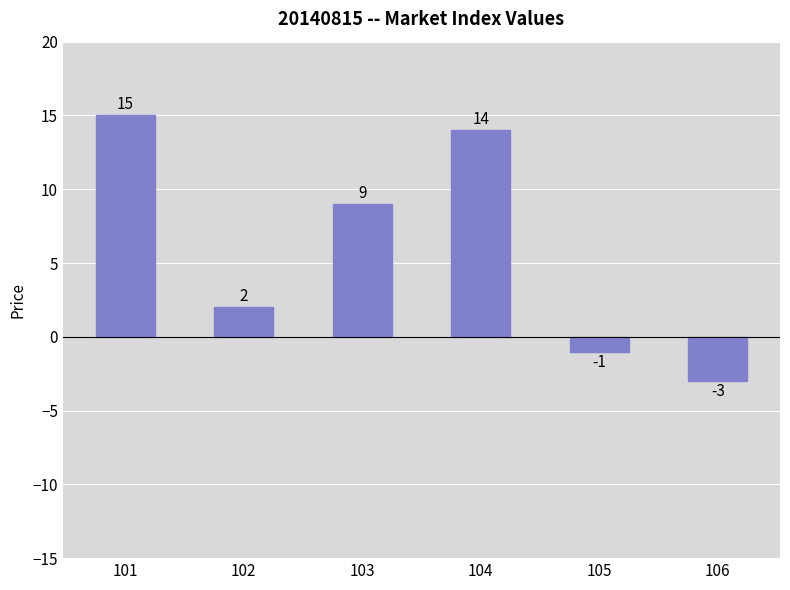

The chart shows a value of 14 at 104. True or false?

True